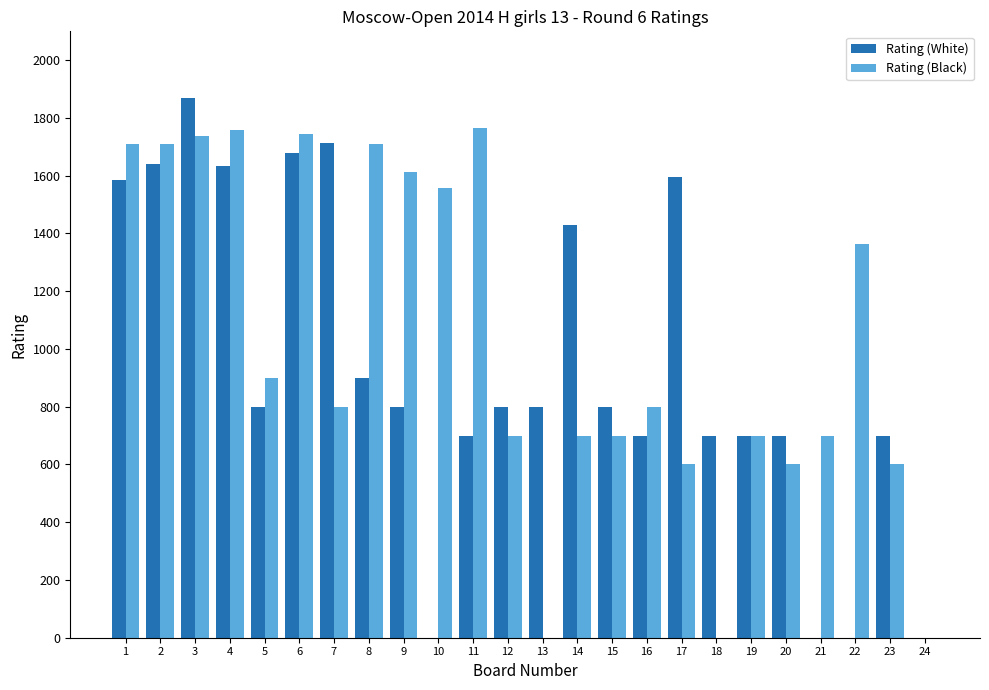

What is the maximum value shown in the chart?

1869